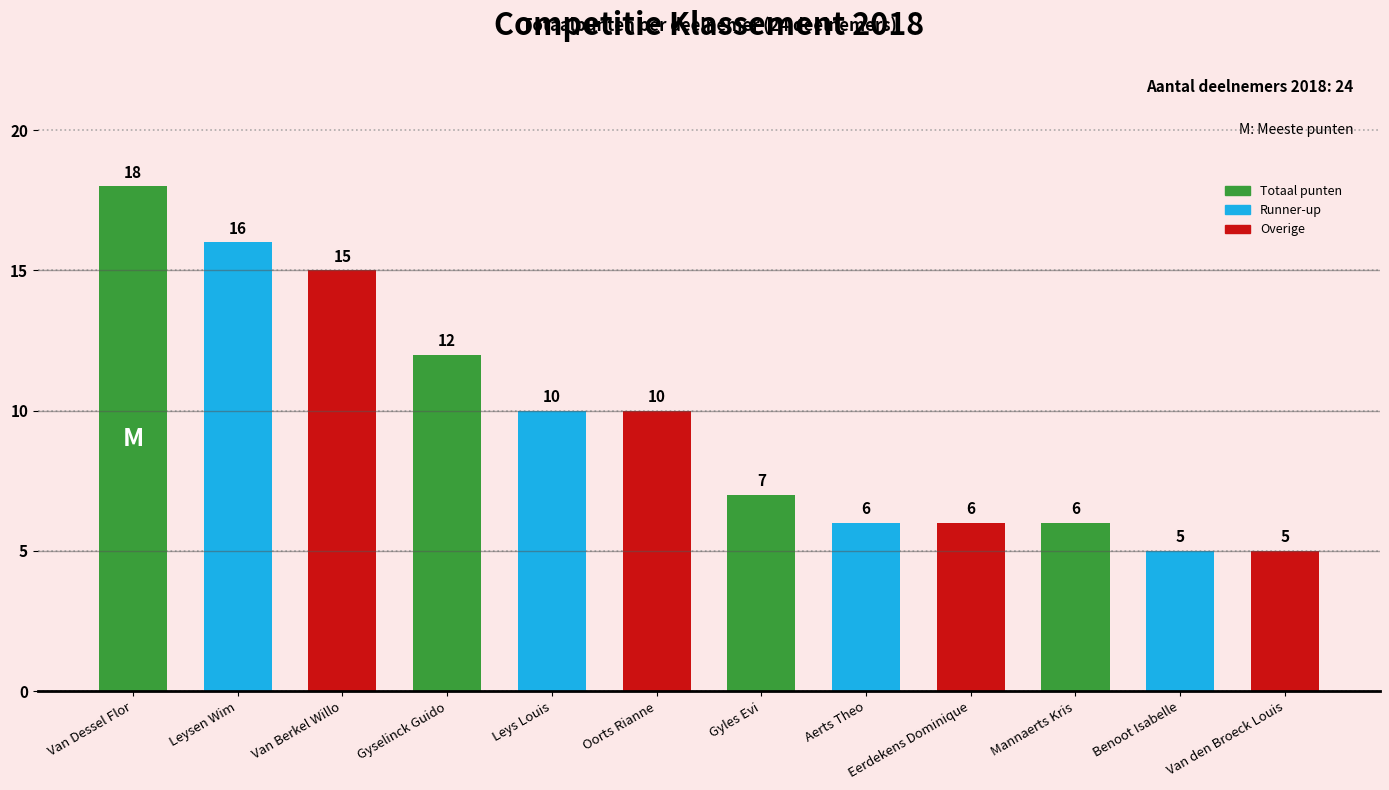

Reading left to right, list all the values displayed in this chart.

Van Dessel Flor=18	Leysen Wim=16	Van Berkel Willo=15	Gyselinck Guido=12	Leys Louis=10	Oorts Rianne=10	Gyles Evi=7	Aerts Theo=6	Eerdekens Dominique=6	Mannaerts Kris=6	Benoot Isabelle=5	Van den Broeck Louis=5